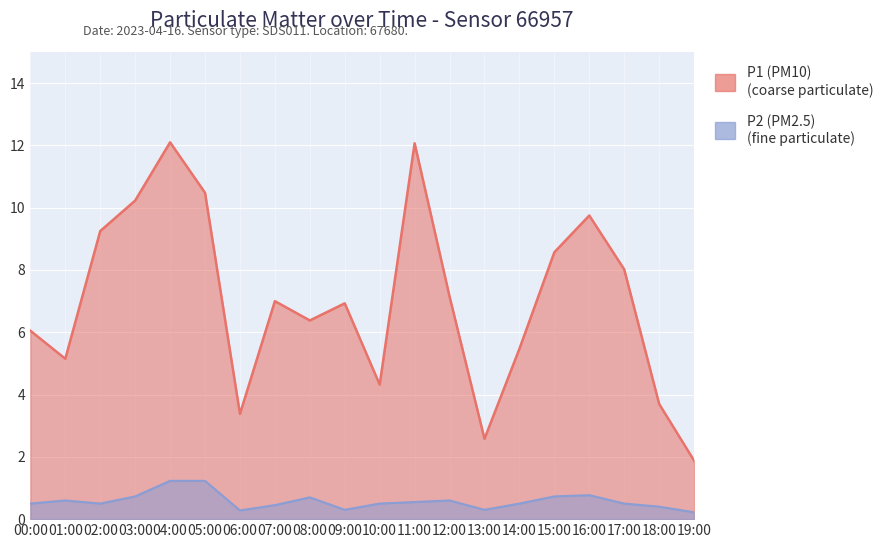

Rank the categories by P2 value from highest to lowest.

04:00, 05:00, 16:00, 03:00, 15:00, 08:00, 01:00, 12:00, 11:00, 00:00, 02:00, 10:00, 14:00, 17:00, 07:00, 18:00, 09:00, 13:00, 06:00, 19:00